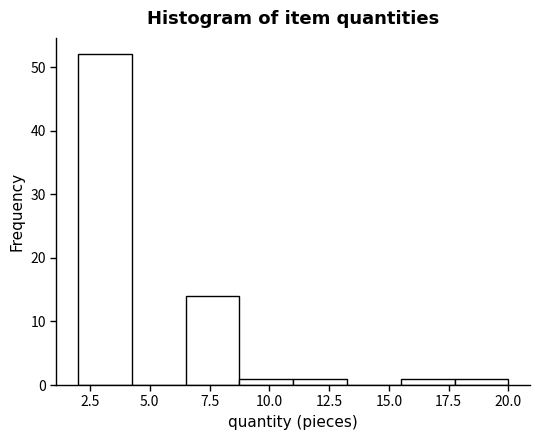

What is the height of the bar covering 8.75 to 11.00 on the x-axis? Neither the bar edges nor the heights are printed on the chart, so give them approximately, as read against the axes.

1